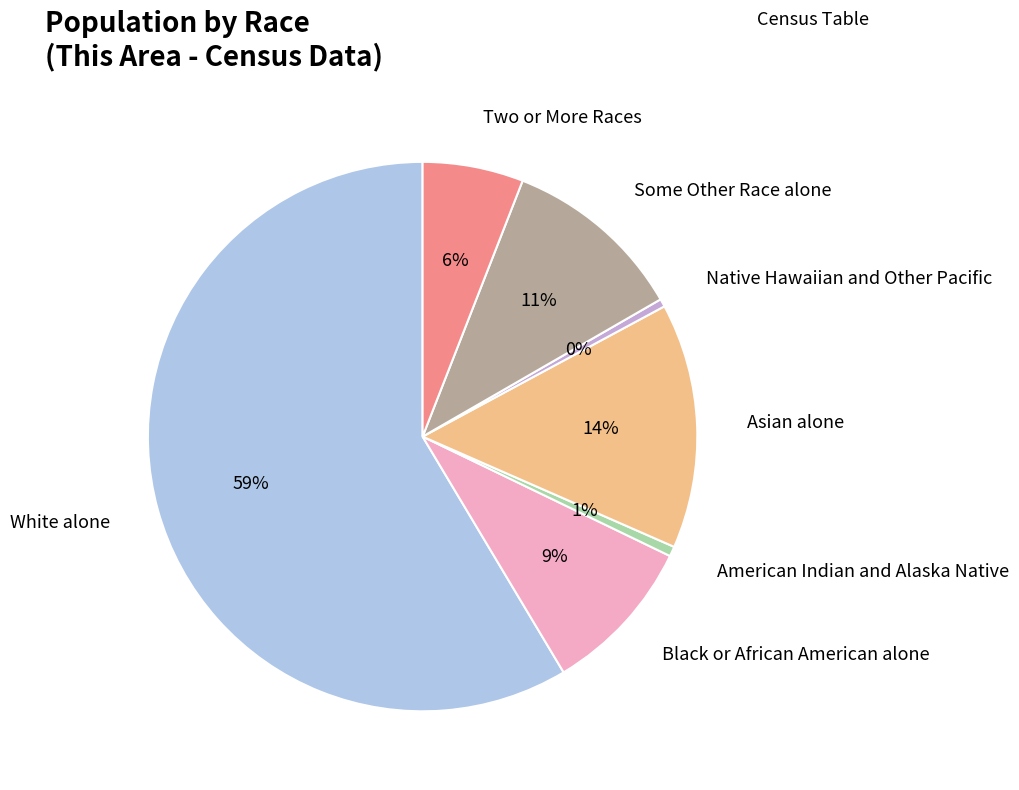

Which has a higher value, White alone or Black or African American alone?

White alone